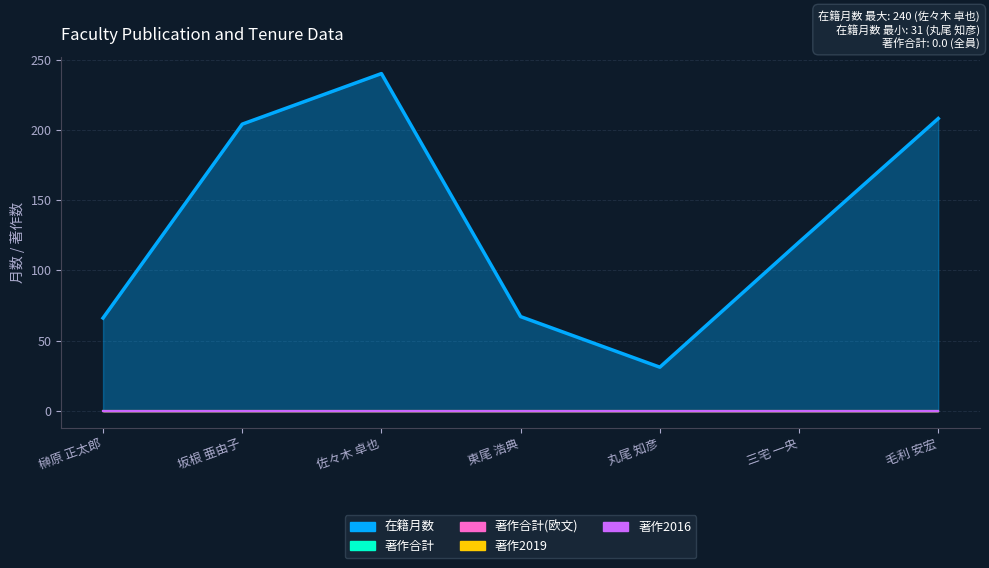

What is the label of the 5th point from the left?

丸尾 知彦